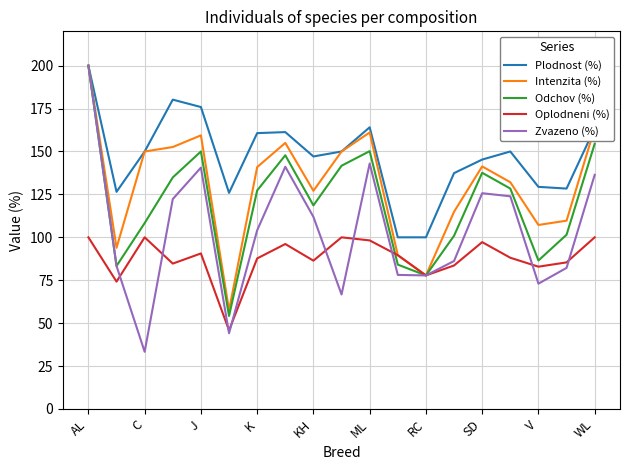

Does the chart have visible grid lines?

Yes